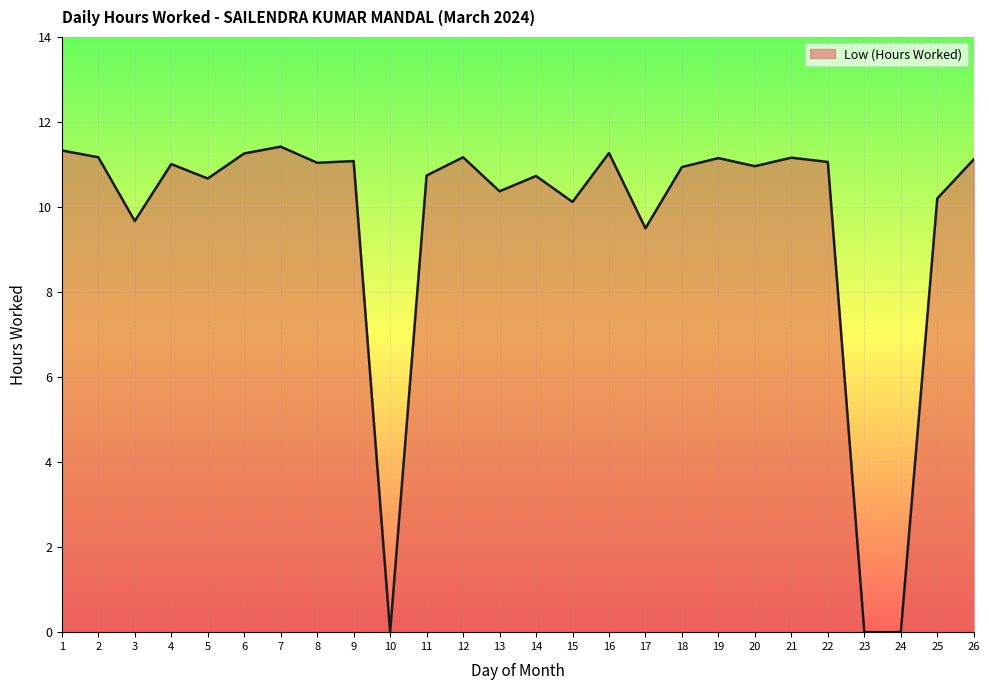

What is the greatest value displayed?

11.4